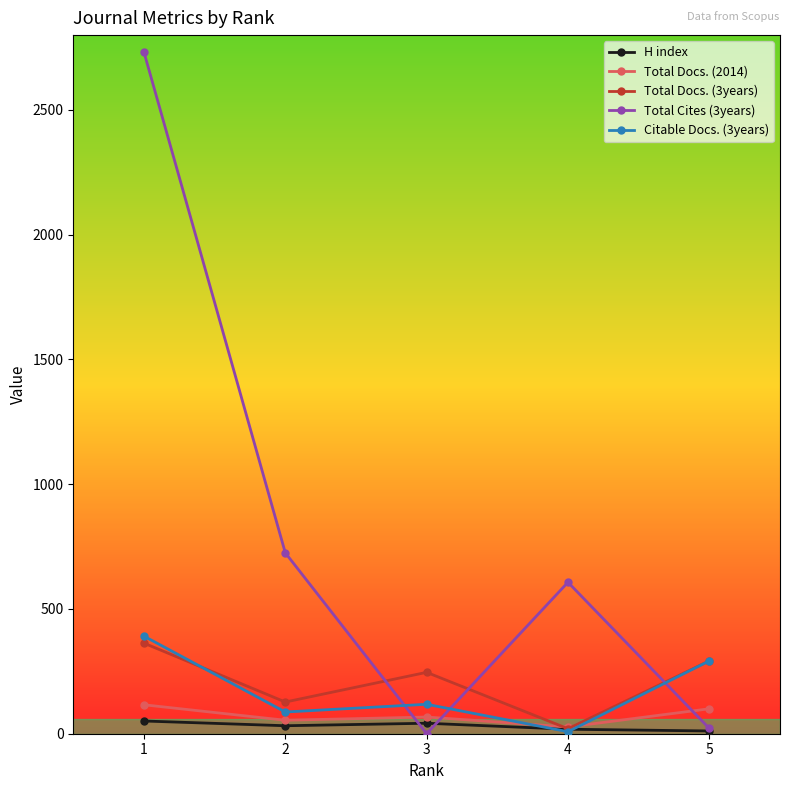

Which series has the widest spread of values?

Total Cites (3years)